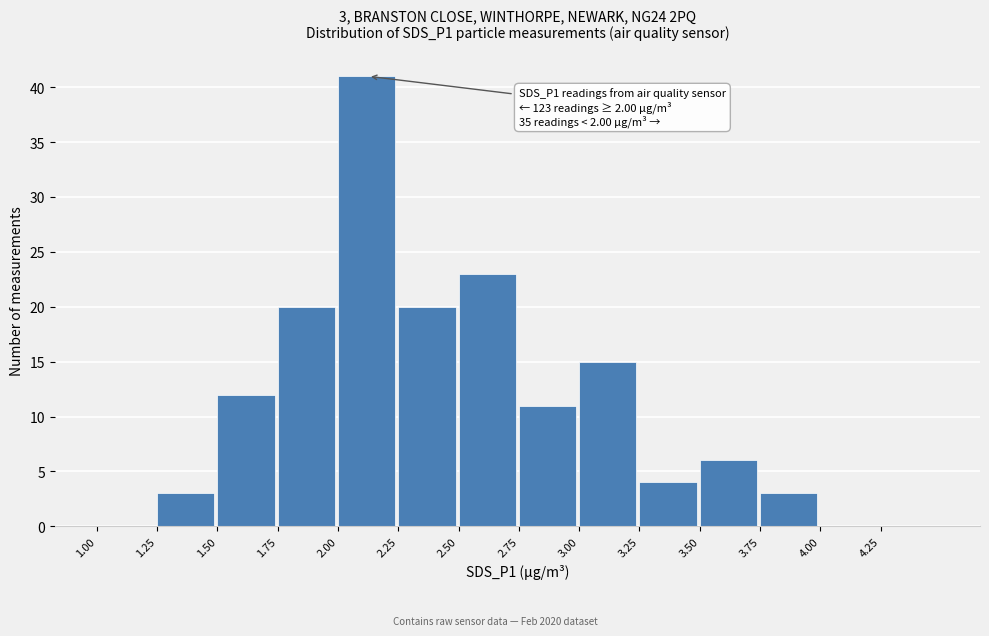

Which range on the x-axis has the tallest bar?

2.00 to 2.25